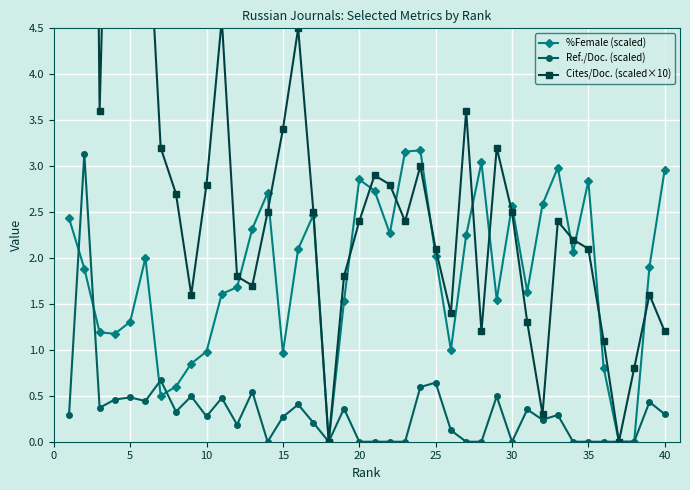

The %Female (scaled) series shows 4.2 at 20. True or false?

False